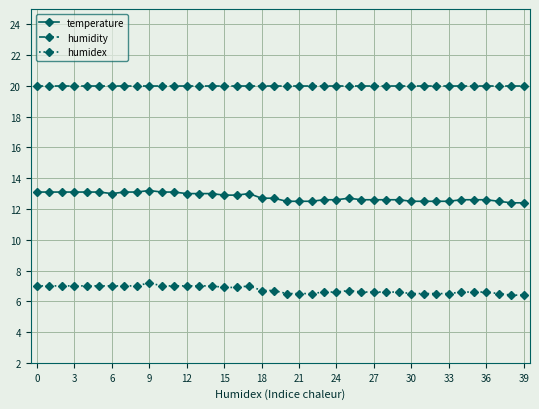

Which series has the largest total across all categories?

humidity